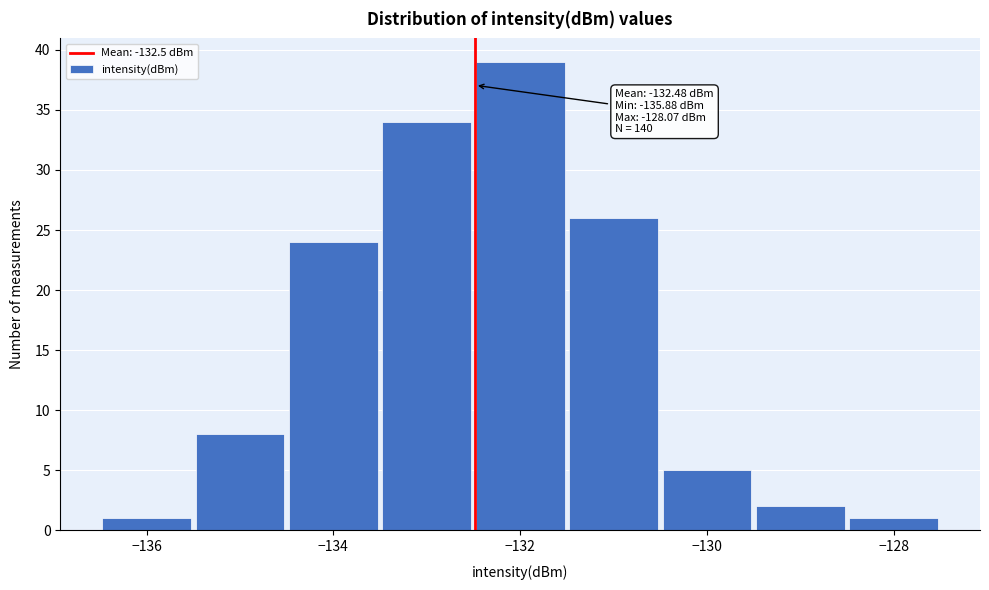

Which range on the x-axis has the tallest bar?

-132.5 to -131.5